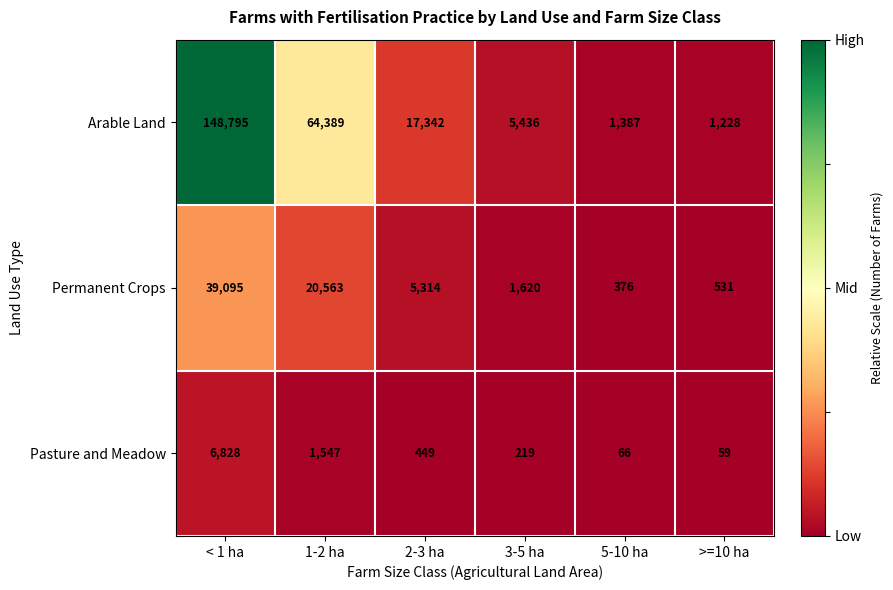

The value of Arable Land at 1-2 ha is 64389. True or false?

True